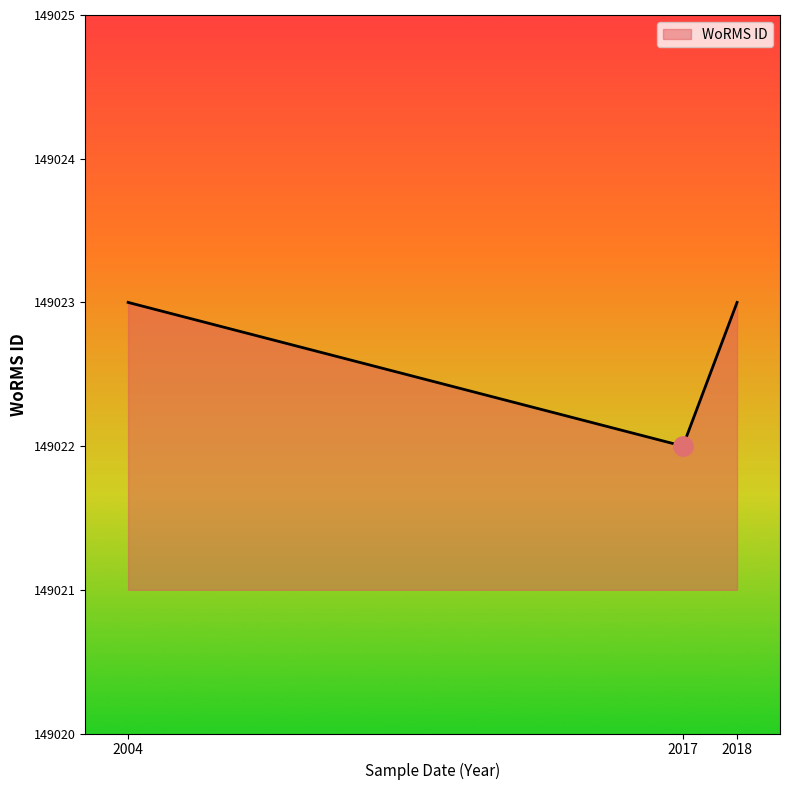

Reading left to right, extract all data points from this chart.

149023	149022	149023